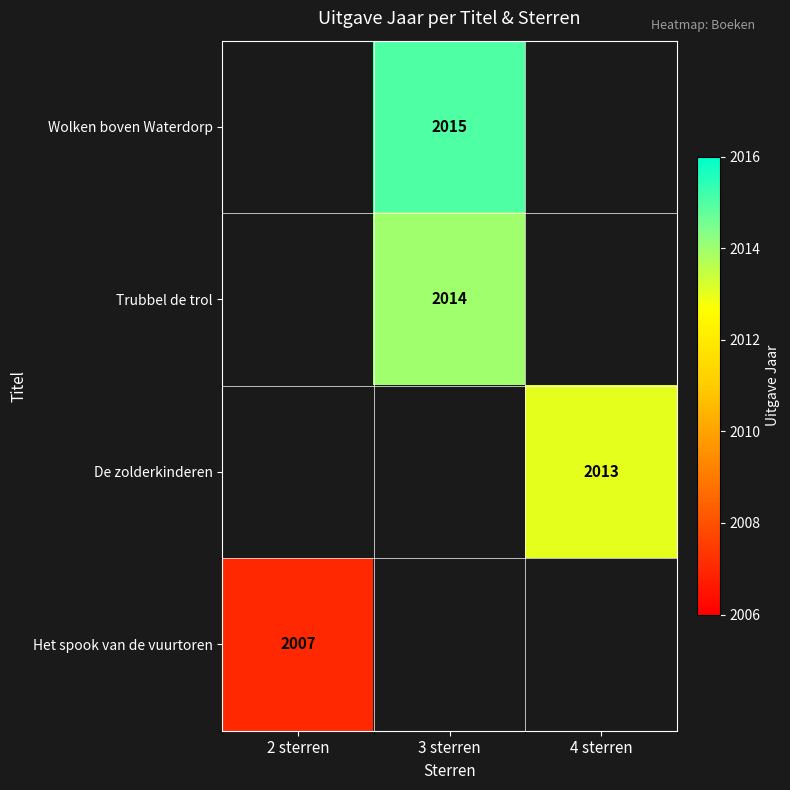

Is the value of Wolken boven Waterdorp at 3 sterren greater than the value of De zolderkinderen at 4 sterren?

Yes